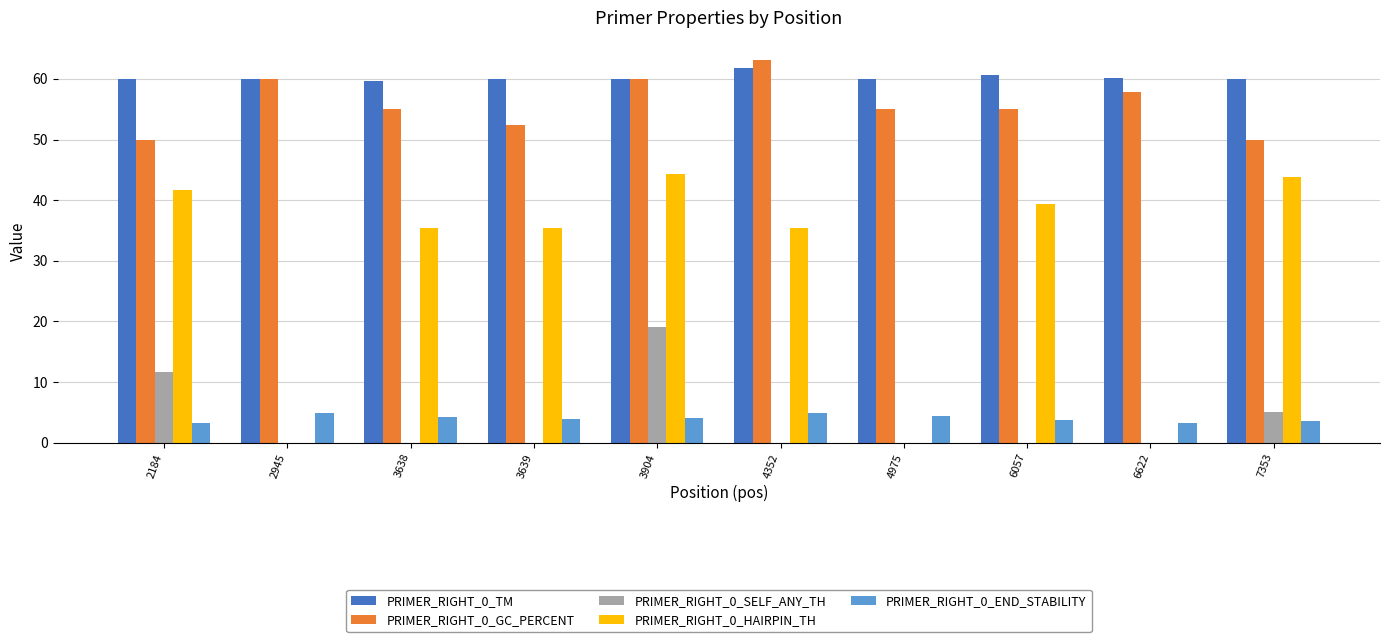

What is the total value across all series at 2945?

124.7